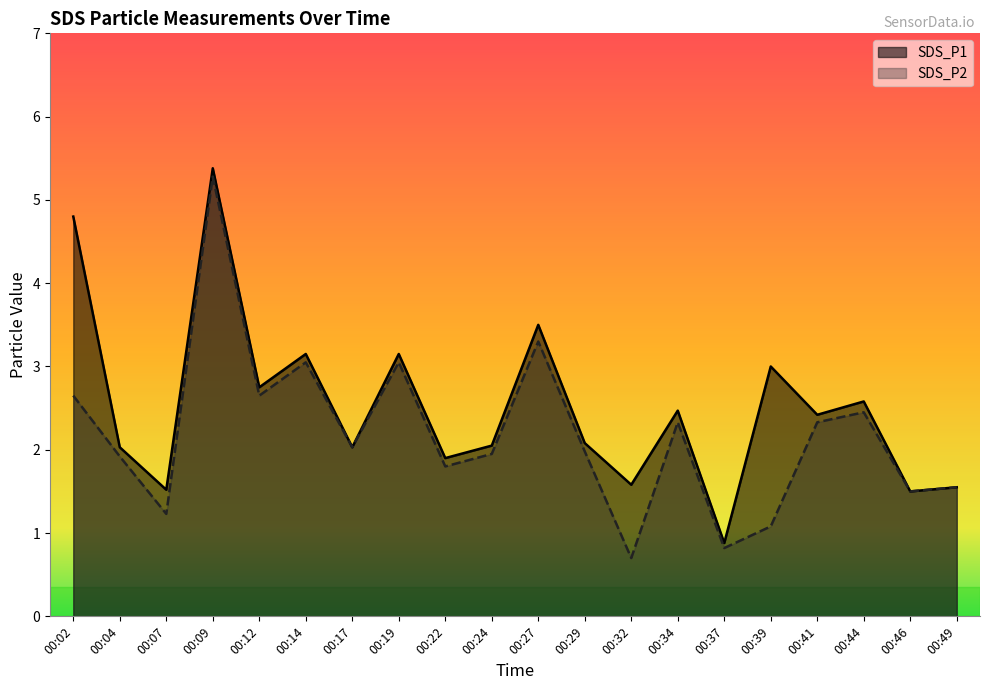

How many lines are shown in the chart?

2